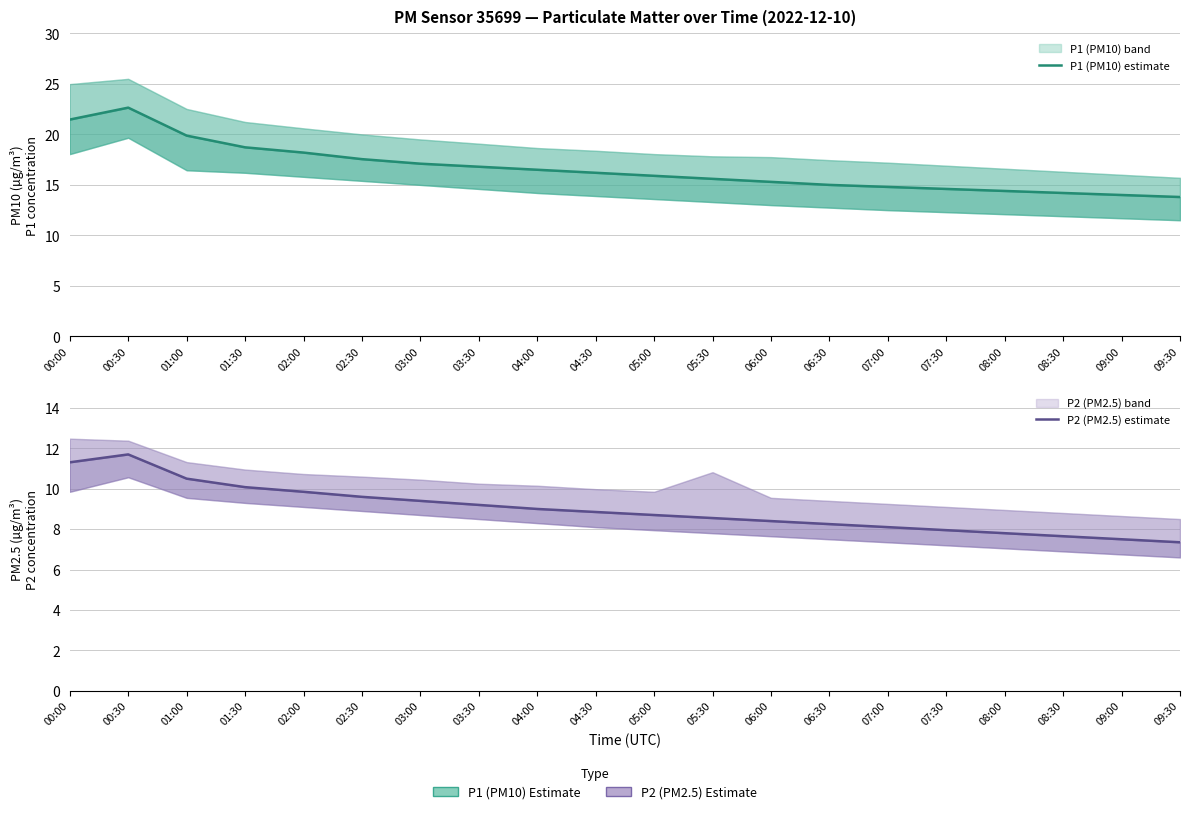

How many categories are shown in the chart?

20